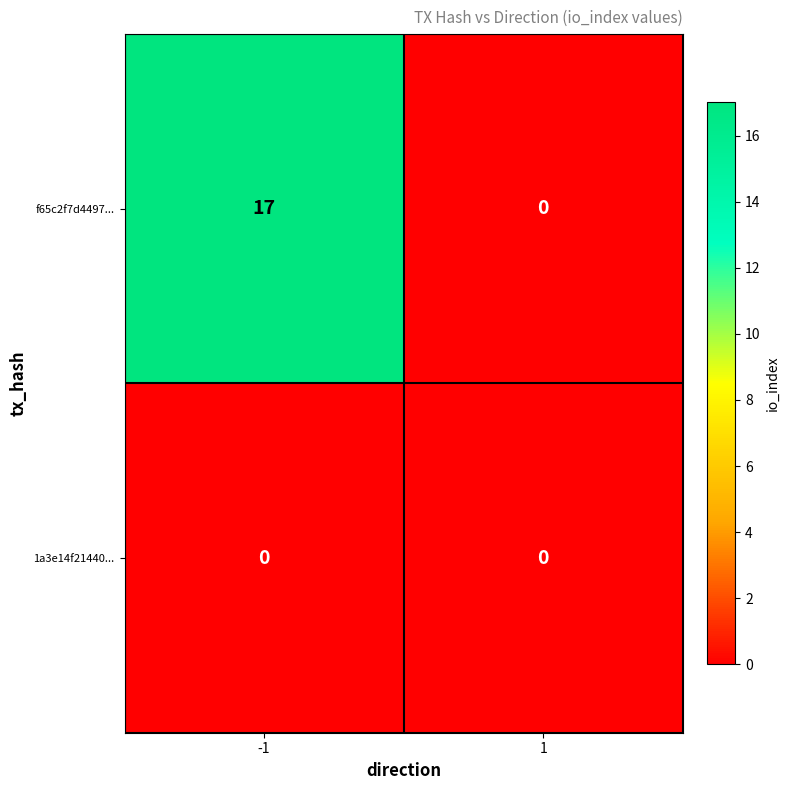

What is the sum of the f65c2f7d4497... values at -1 and 1?

17